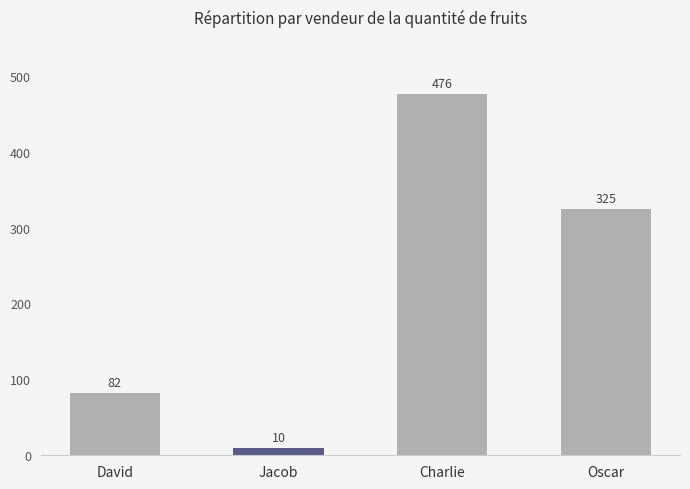

What is the smallest value displayed?

10